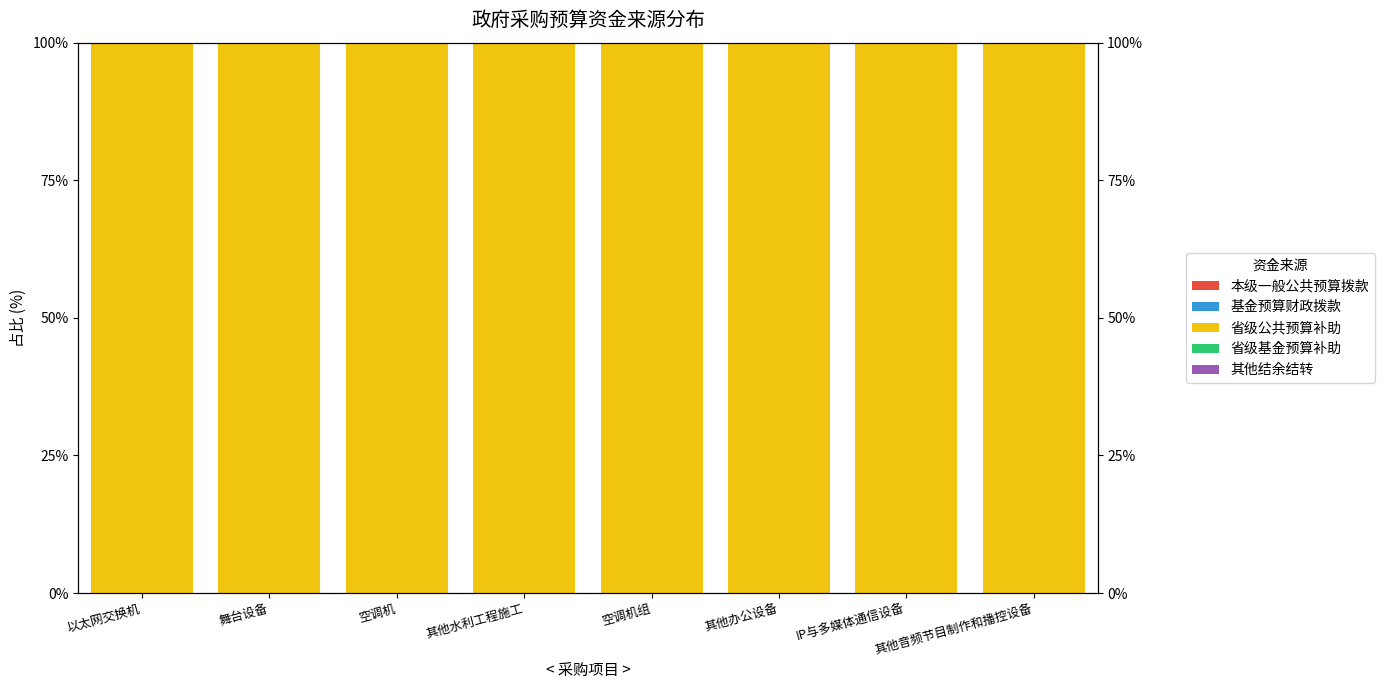

Rank the series at 其他音频节目制作和播控设备 from highest to lowest value.

省级公共预算补助, 本级一般公共预算拨款, 基金预算财政拨款, 省级基金预算补助, 其他结余结转